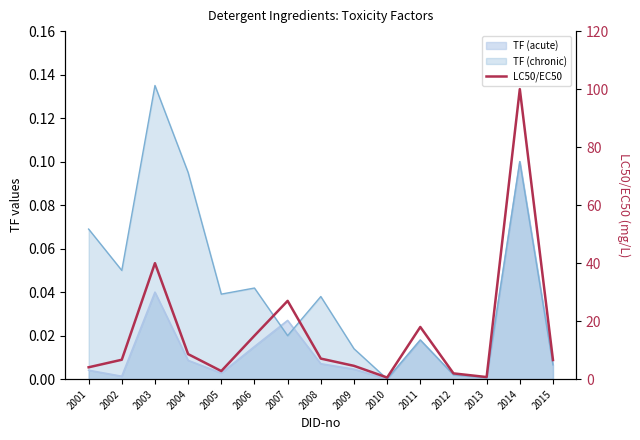

Which category has the lowest value across all series?

2010